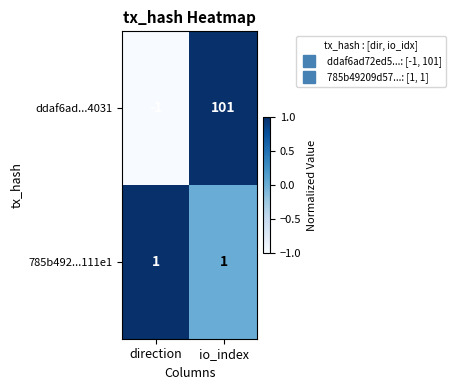

What is the maximum value shown in the chart?

101